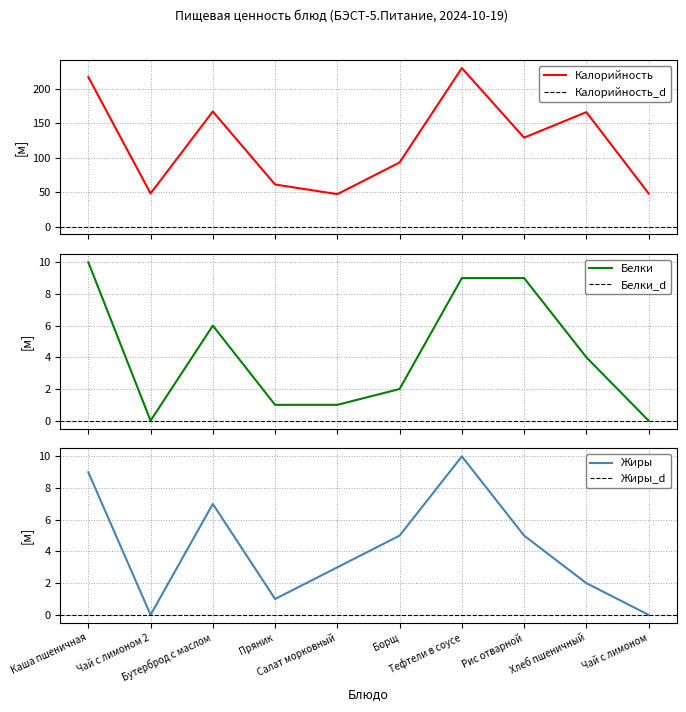

Rank the categories by Белки value from lowest to highest.

Чай с лимоном 2, Чай с лимоном, Пряник, Салат морковный, Борщ, Хлеб пшеничный, Бутерброд с маслом, Тефтели в соусе, Рис отварной, Каша пшеничная